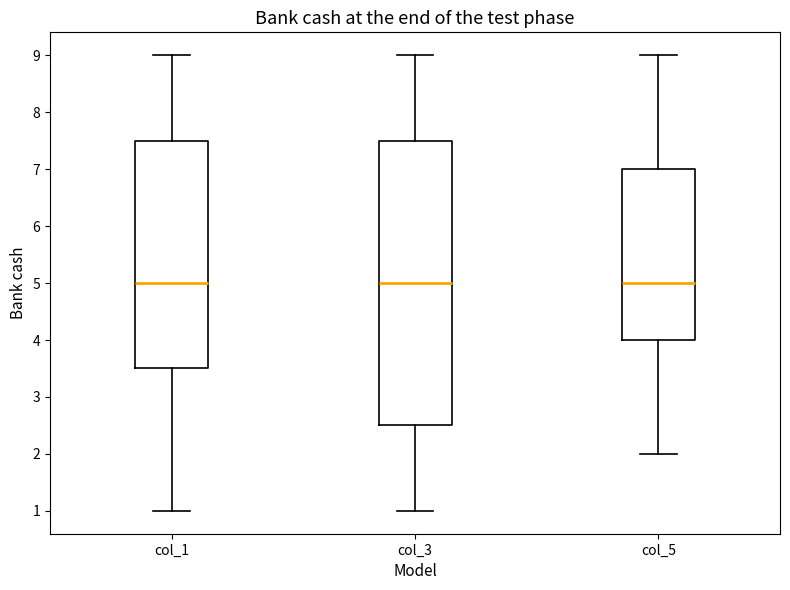

Which box is the tallest, from its lower edge to its upper edge?

col_3